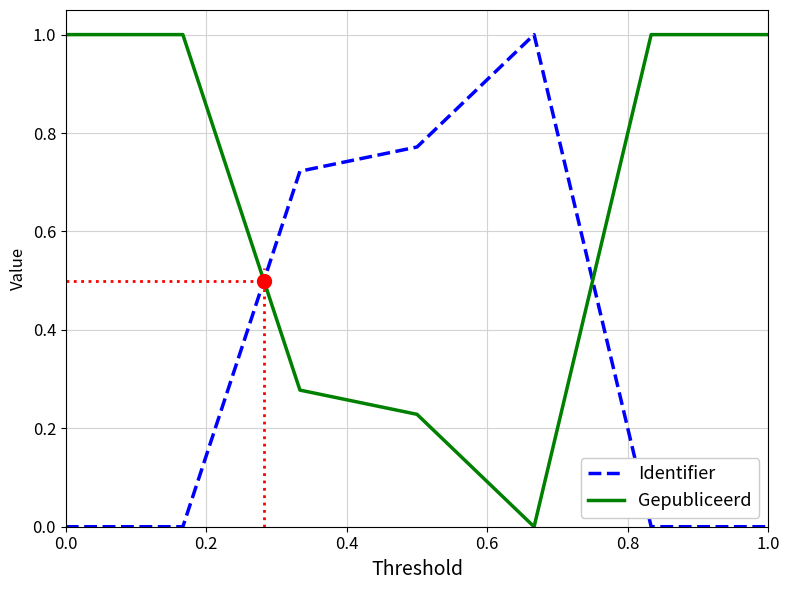

Which series reaches the maximum Y coordinate?

Identifier